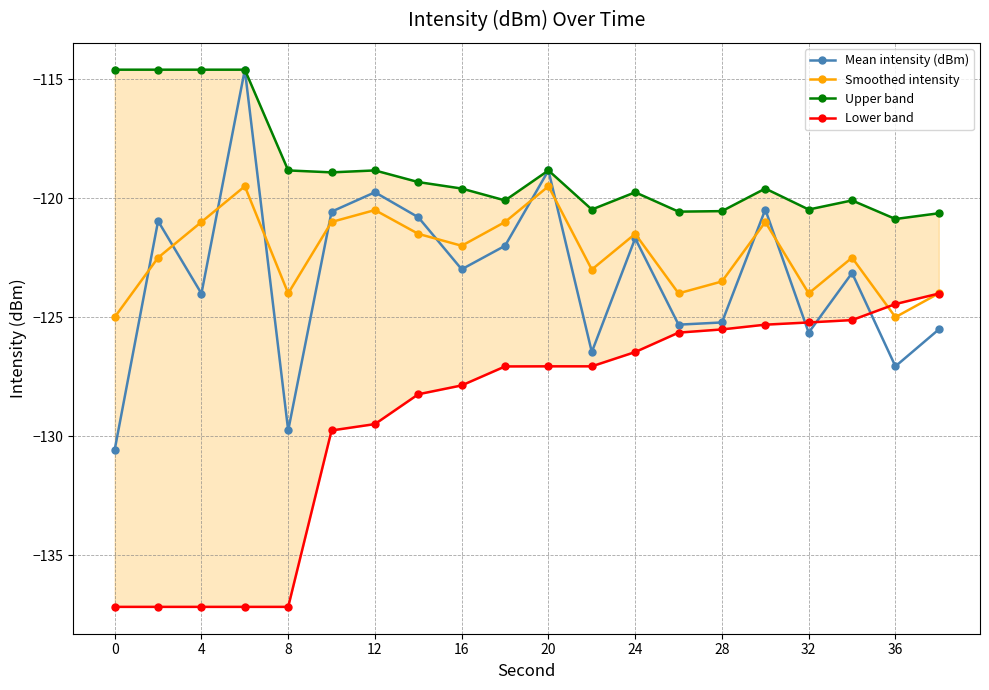

Where is the first local minimum for Smoothed intensity?

8